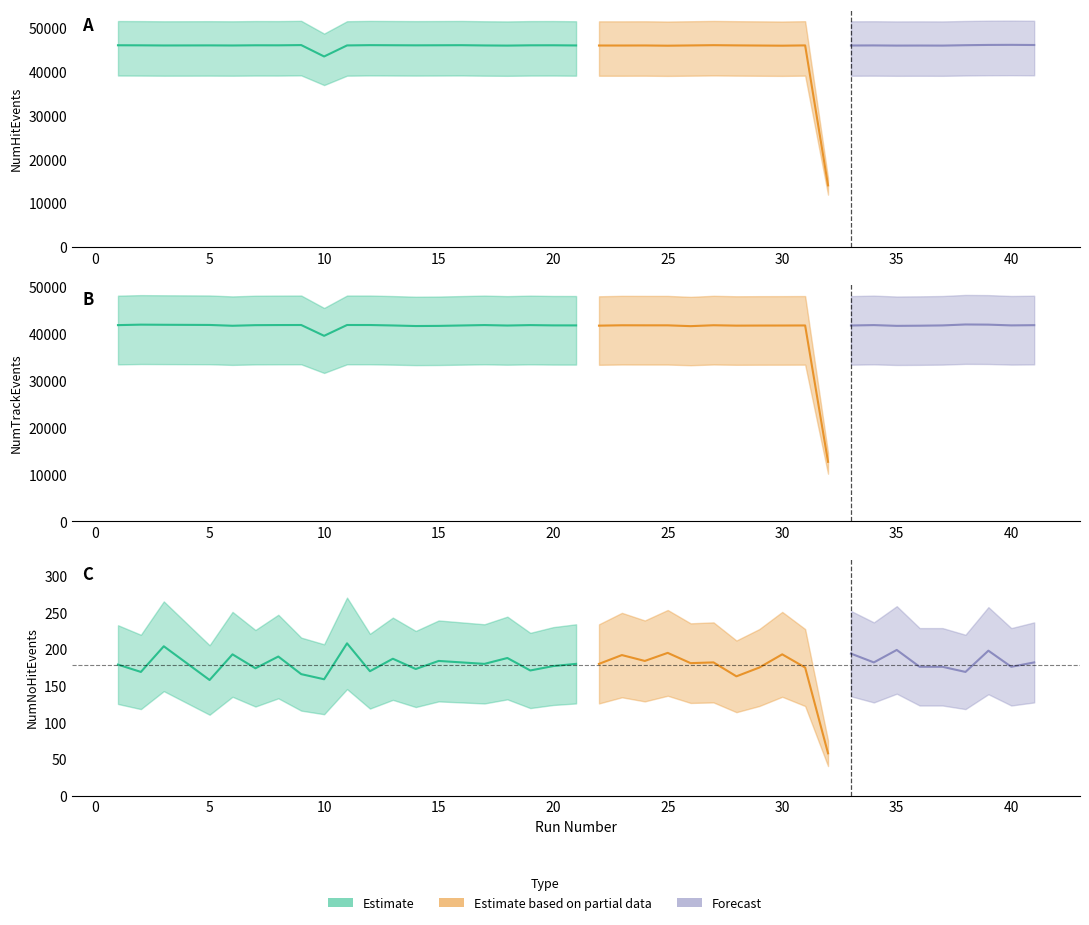

What is the sum of all NumEvents values?

1809890